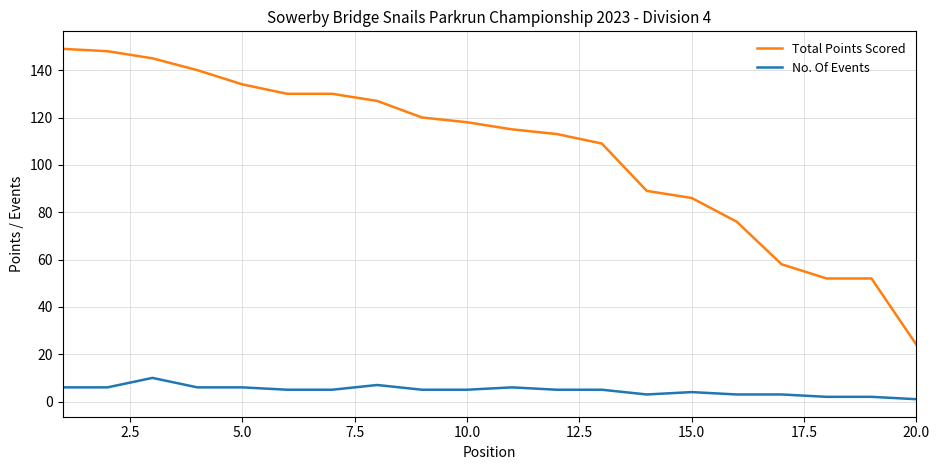

List the series in order of their peak value, highest first.

Total Points Scored, No. Of Events